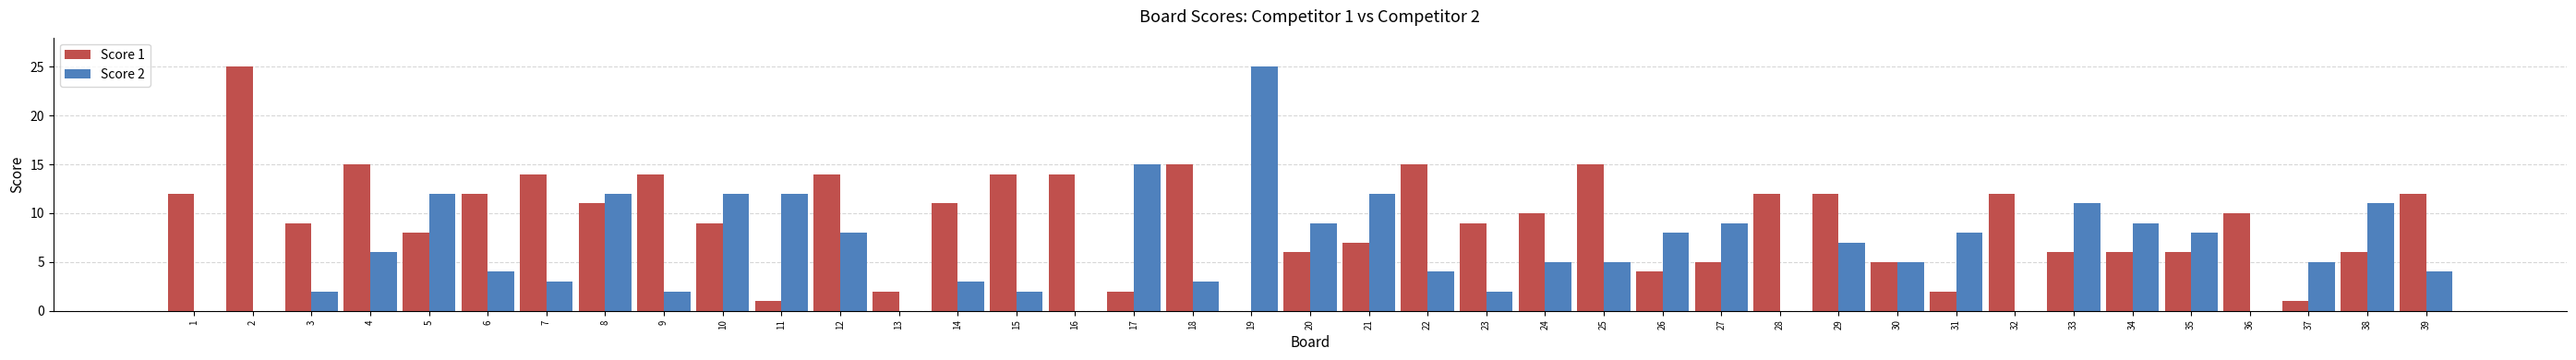

Where does the Score 1 series first go above 10?

1